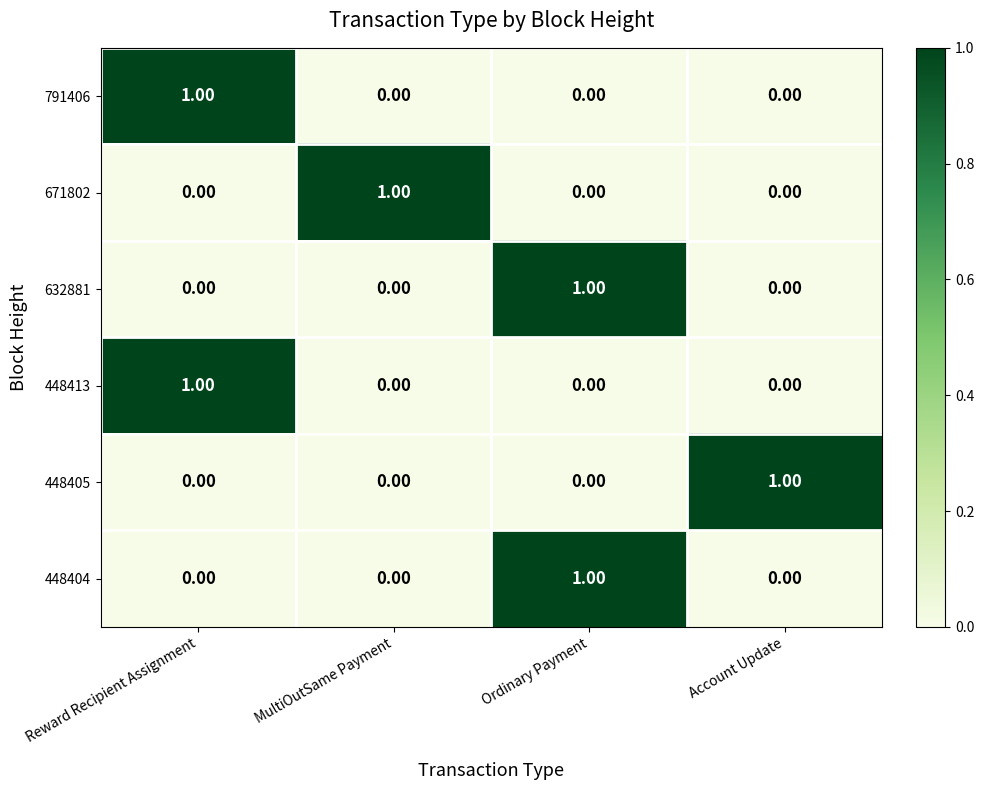

At how many categories does at least one series exceed 0?

4